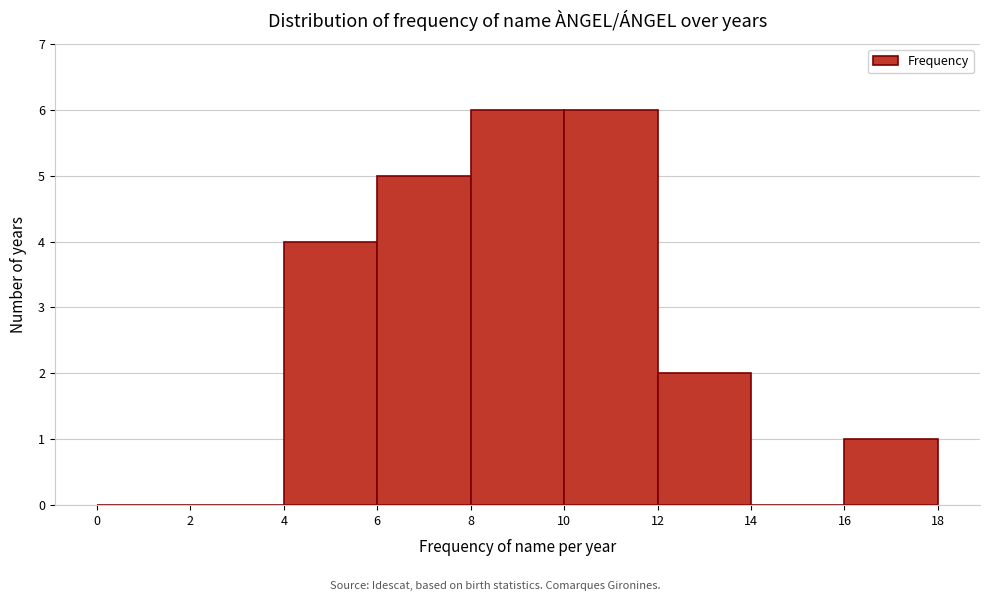

Reading left to right, list every bar in this chart as the range it spans on the x-axis followed by its height. The values are not printed on the chart, so give them approximately, as read against the axis.

0 to 2: 0
2 to 4: 0
4 to 6: 4
6 to 8: 5
8 to 10: 6
10 to 12: 6
12 to 14: 2
14 to 16: 0
16 to 18: 1